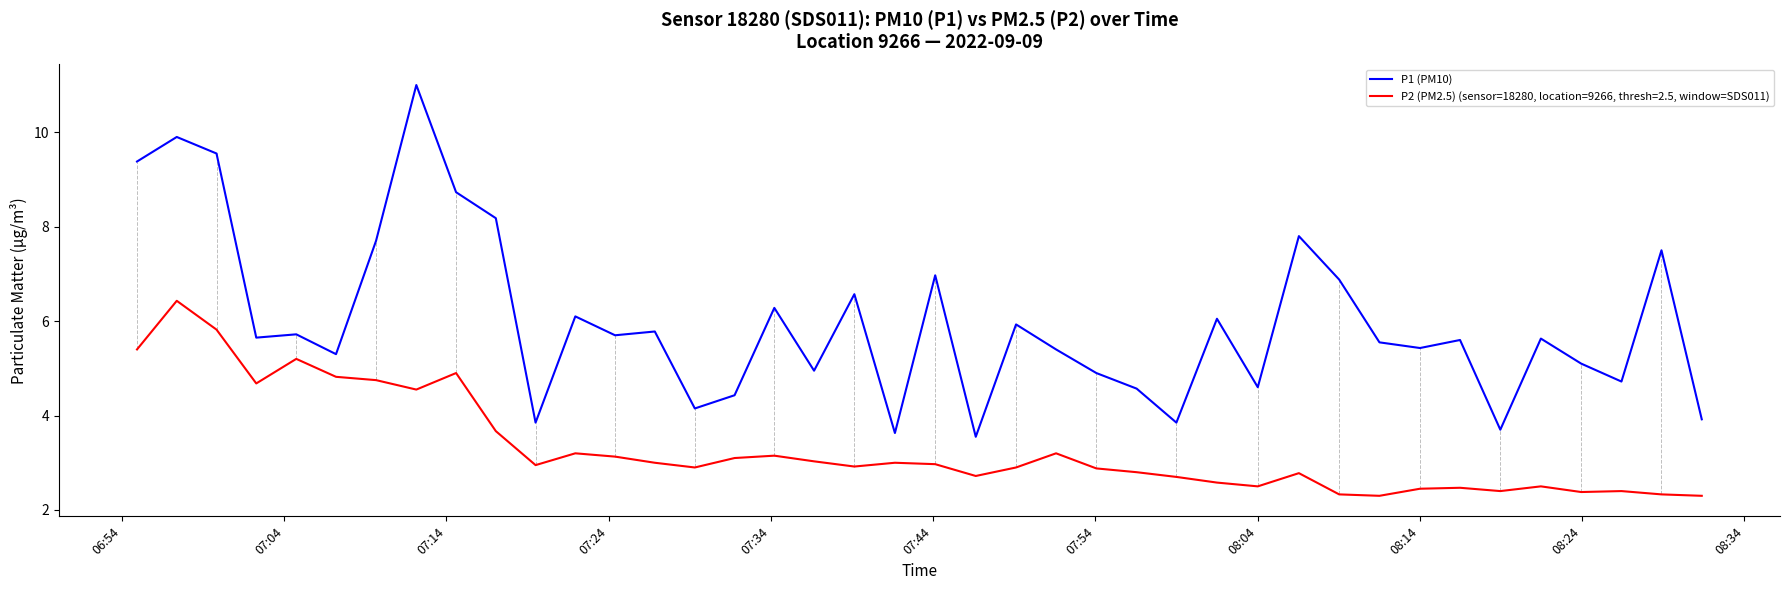

True or false: P2 (PM2.5) (sensor=18280, location=9266, thresh=2.5, window=SDS011) and P1 (PM10) intersect in this chart.

False